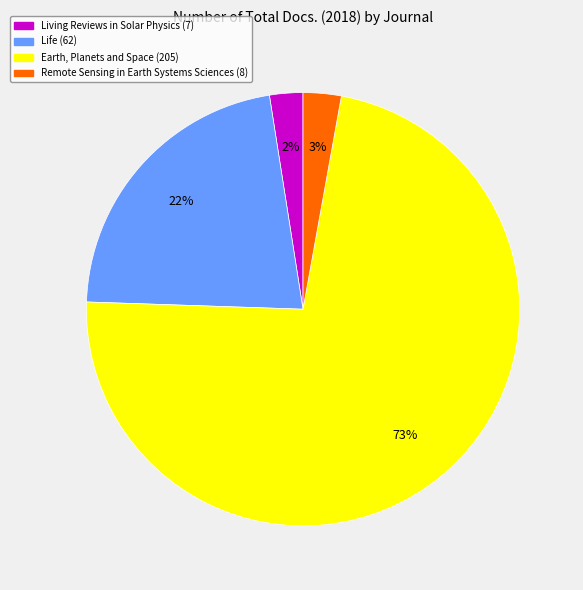

Does any single category account for the majority?

Yes